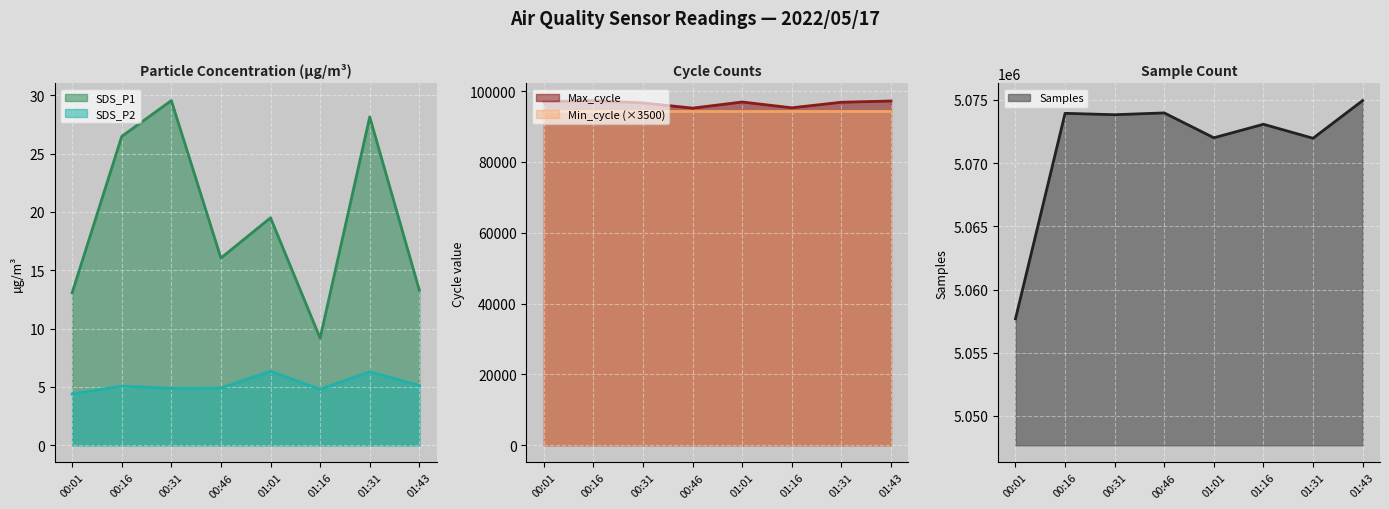

What is the total value across all series at 01:01?

5168963.8